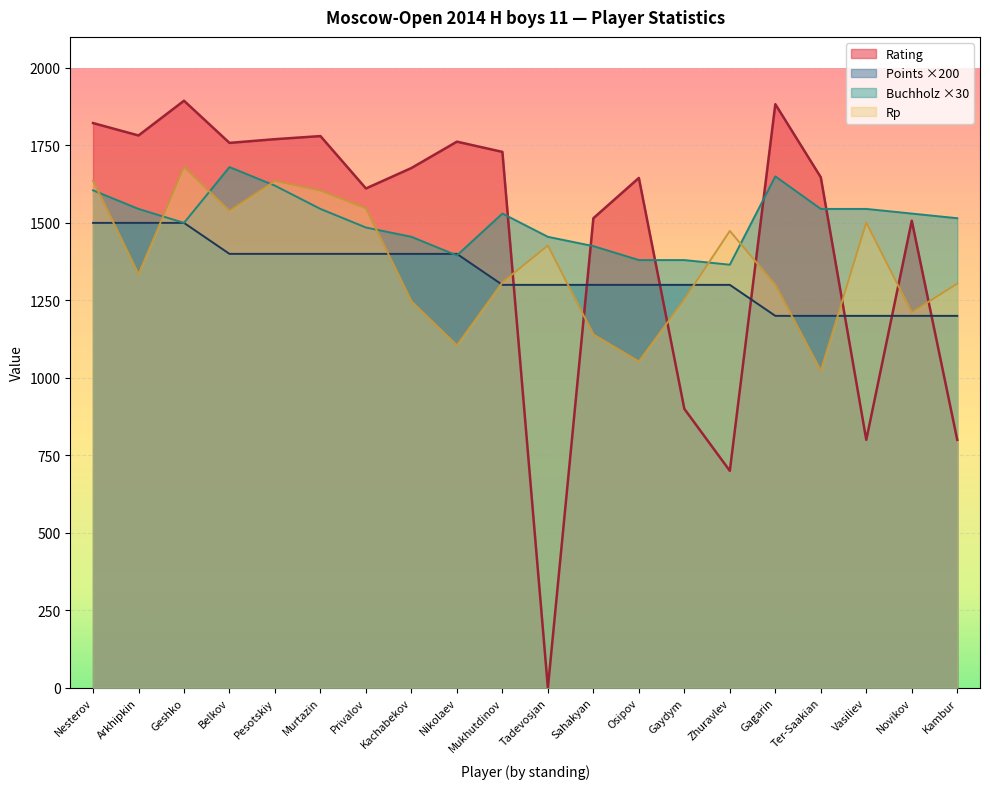

Between which two adjacent categories do Rp and Rating first intersect?

Mukhutdinov and Tadevosjan